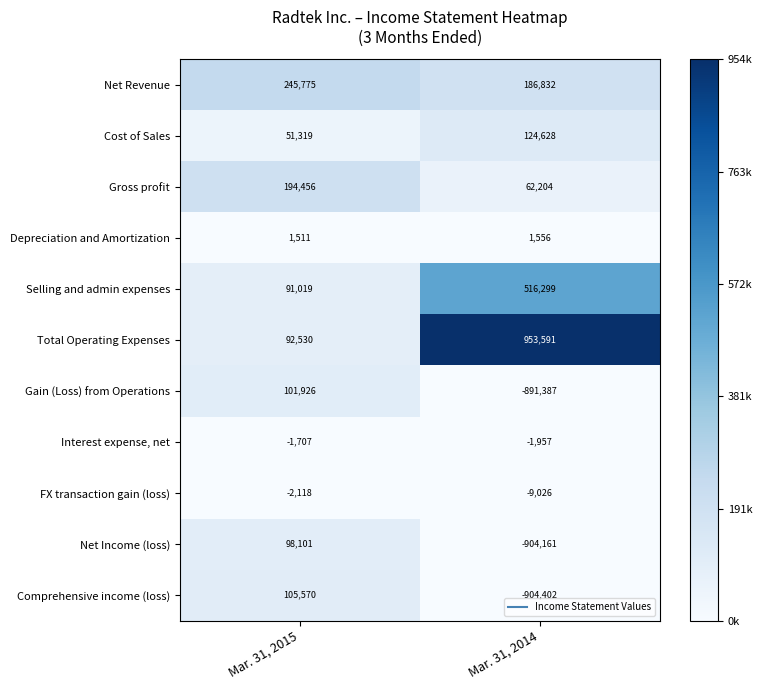

At Mar. 31, 2014, list the series in order from largest to smallest.

Total Operating Expenses, Selling and admin expenses, Net Revenue, Cost of Sales, Gross profit, Depreciation and Amortization, Interest expense, net, FX transaction gain (loss), Gain (Loss) from Operations, Net Income (loss), Comprehensive income (loss)